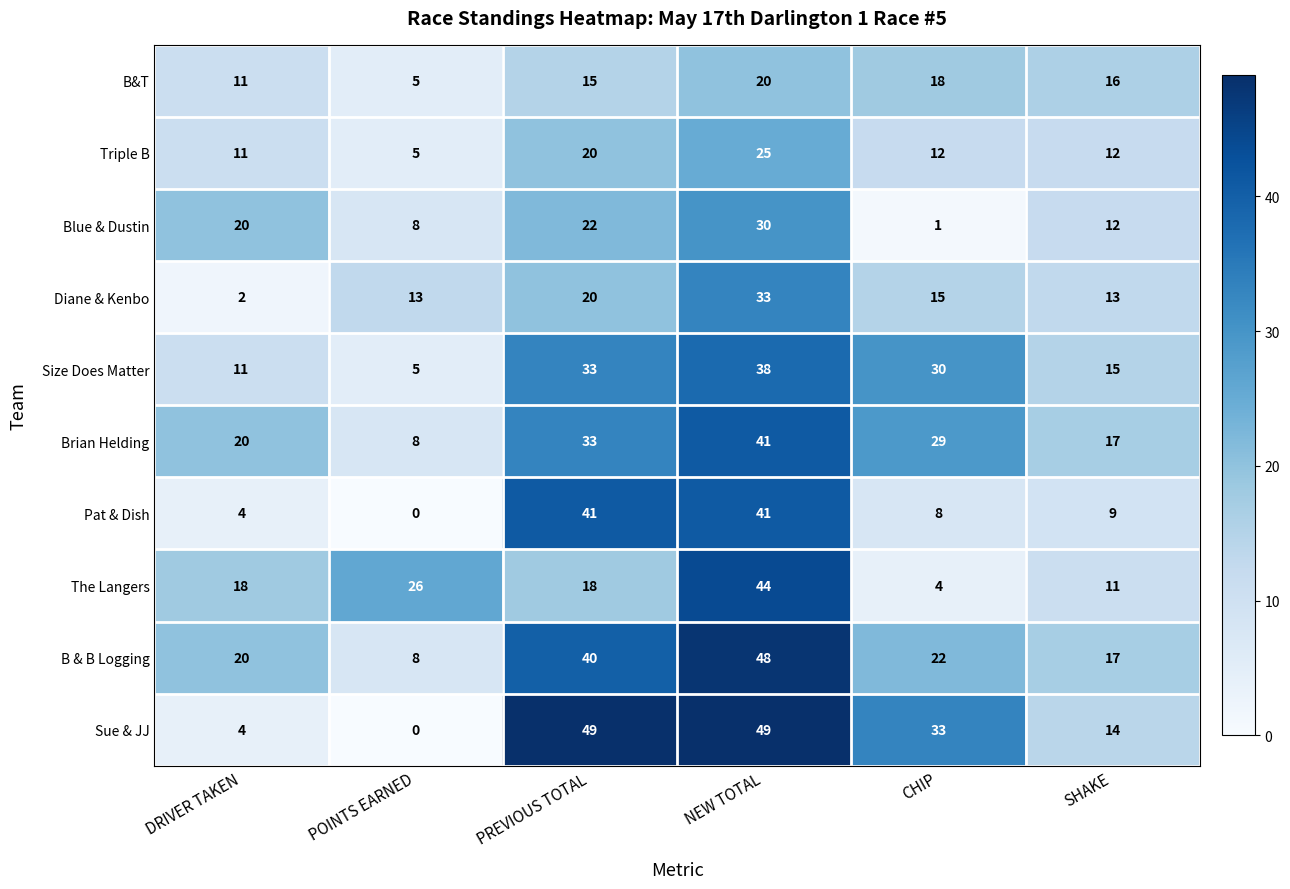

What is the sum of the Triple B values at NEW TOTAL and PREVIOUS TOTAL?

45